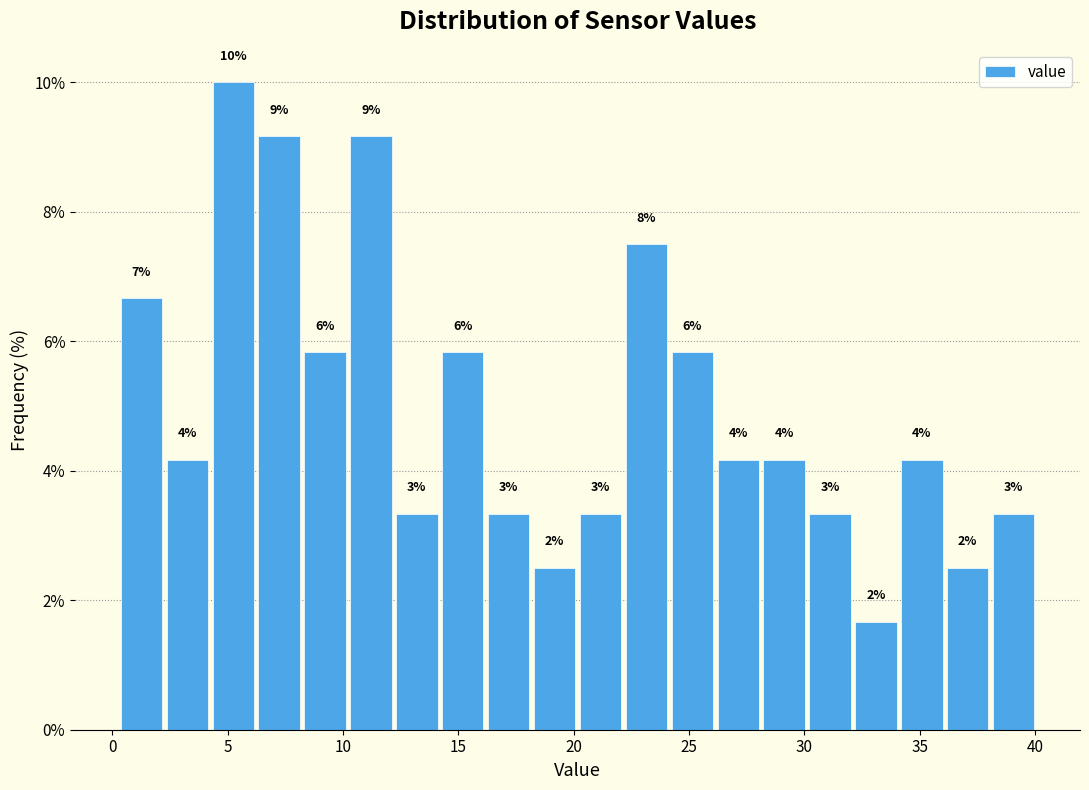

Read against the x-axis, roughly where is the centre of the tallest bar?

5.0